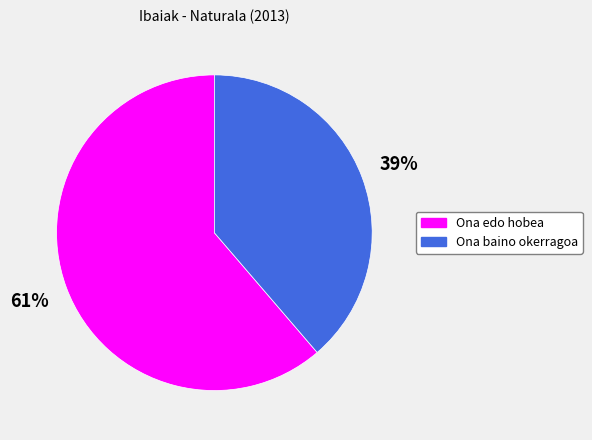

Between Ona baino okerragoa and Ona edo hobea, which is larger?

Ona edo hobea